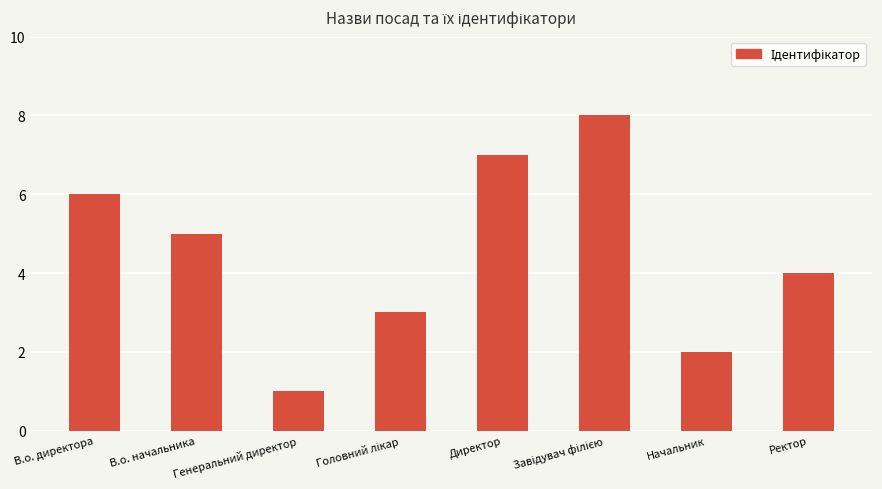

Count the number of categories in the chart.

8